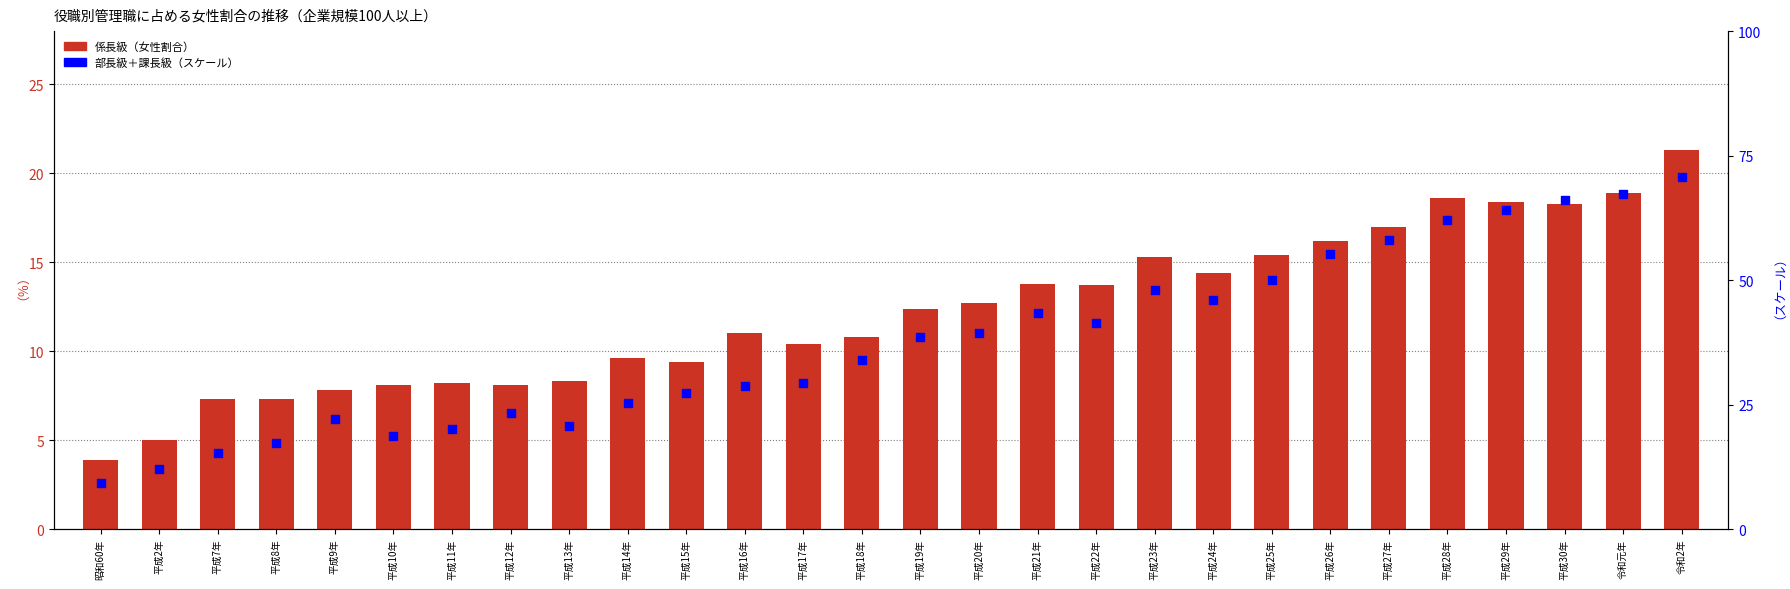

At which category is the sum across all series the highest?

令和2年